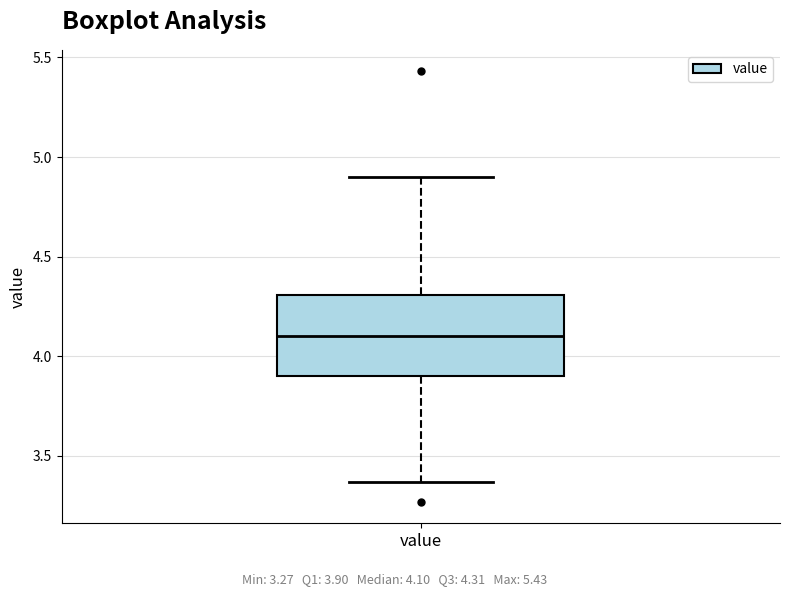

Where does the lower whisker of the box for value end on the y-axis? The values are not printed on the chart, so give them approximately, as read against the axis.

3.35